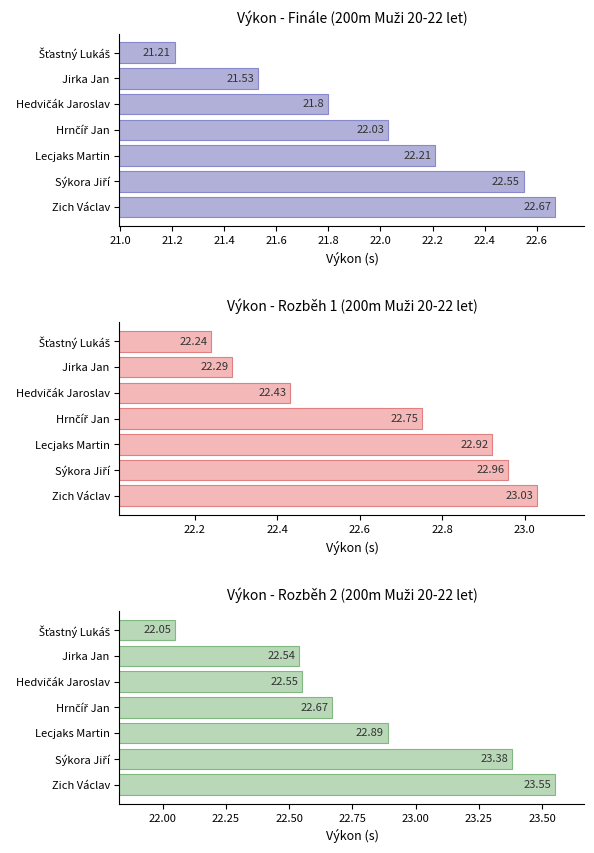

Which series changed the most between Šťastný Lukáš and Zich Václav?

Rozběh 2